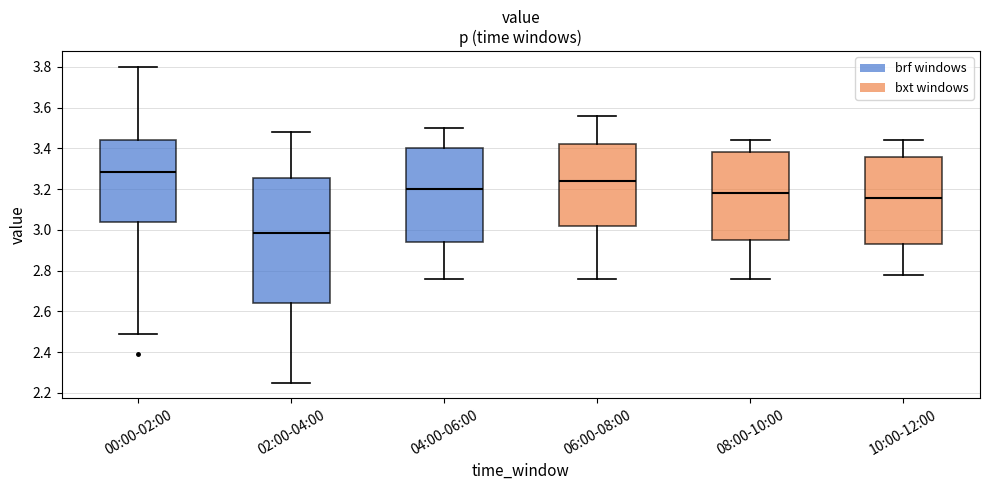

Reading left to right, transcribe this box plot: for each box, give where its median line is, the range the box spans, and where its two whiskers end, as read against the y-axis. The values are not printed on the chart, so give them approximately, as read against the axis.

00:00-02:00: median 3.28, box 3.04 to 3.44, whiskers 2.50 to 3.80
02:00-04:00: median 2.98, box 2.64 to 3.26, whiskers 2.26 to 3.48
04:00-06:00: median 3.20, box 2.94 to 3.40, whiskers 2.76 to 3.50
06:00-08:00: median 3.24, box 3.02 to 3.42, whiskers 2.76 to 3.56
08:00-10:00: median 3.18, box 2.96 to 3.38, whiskers 2.76 to 3.44
10:00-12:00: median 3.16, box 2.94 to 3.36, whiskers 2.78 to 3.44